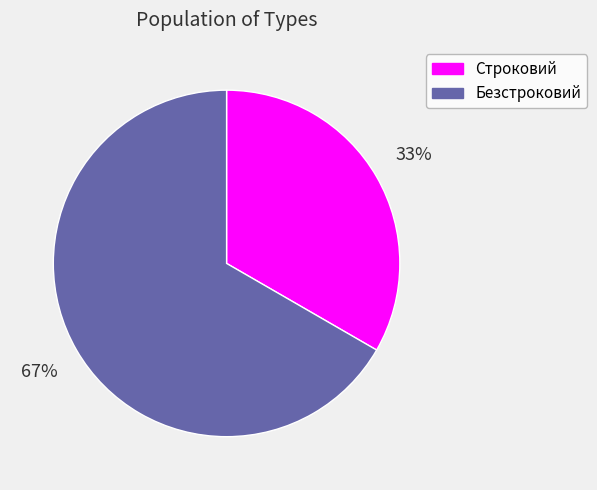

Which slice is the smallest?

Строковий